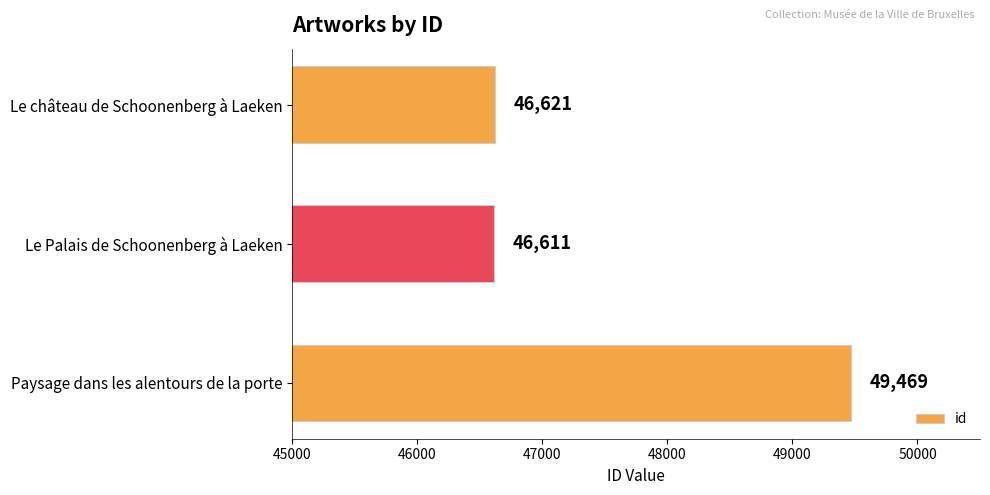

What is the change in value from Paysage dans les alentours de la porte to Le Palais de Schoonenberg à Laeken?

-2858